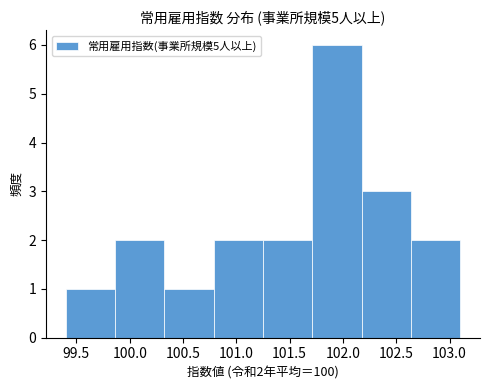

Over which range of the x-axis is the bar tallest?

101.70 to 102.20